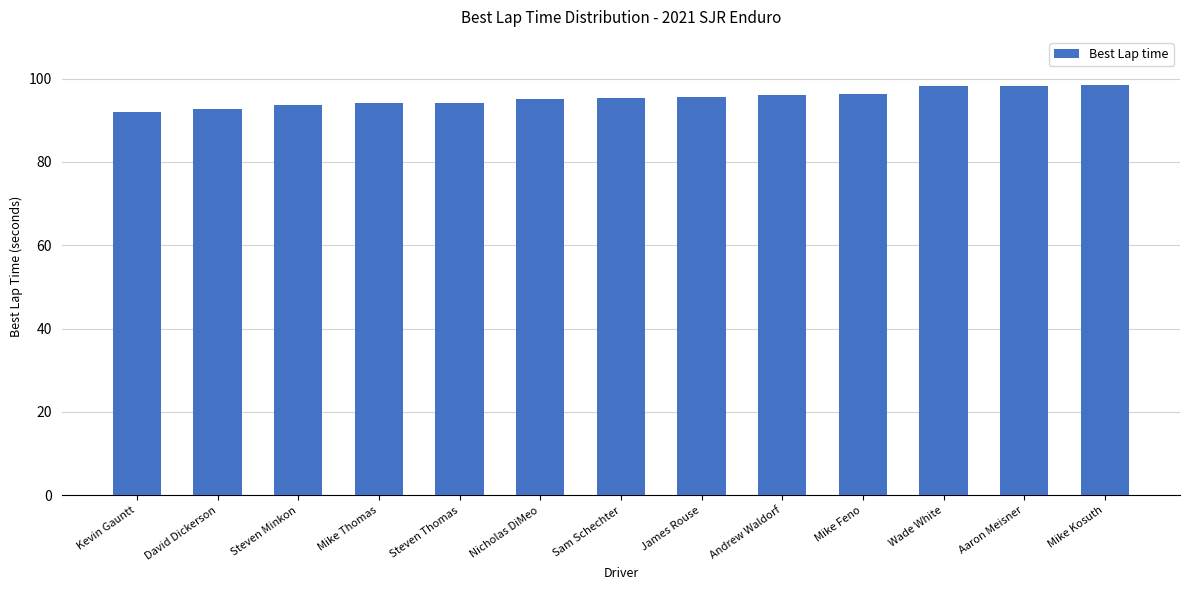

What is the change in value from Sam Schechter to Mike Kosuth?

+3.3